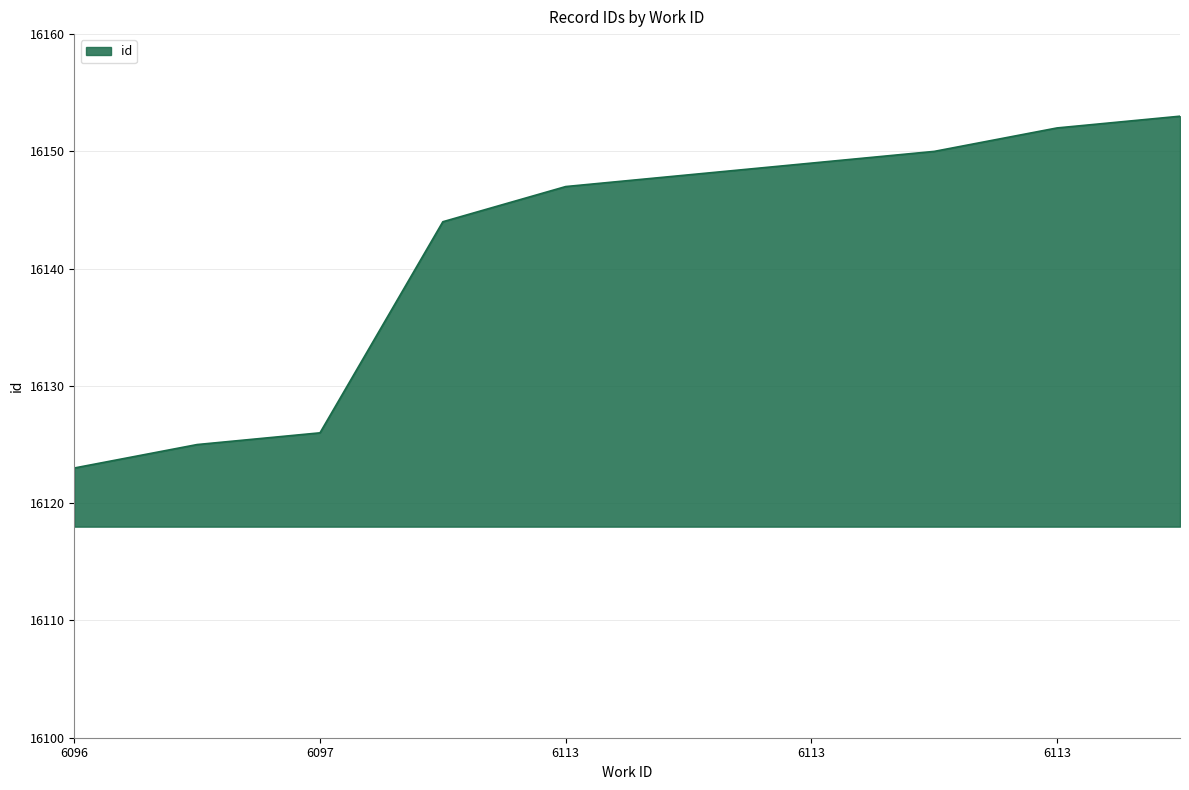

What is the difference between the maximum and second lowest values?

28